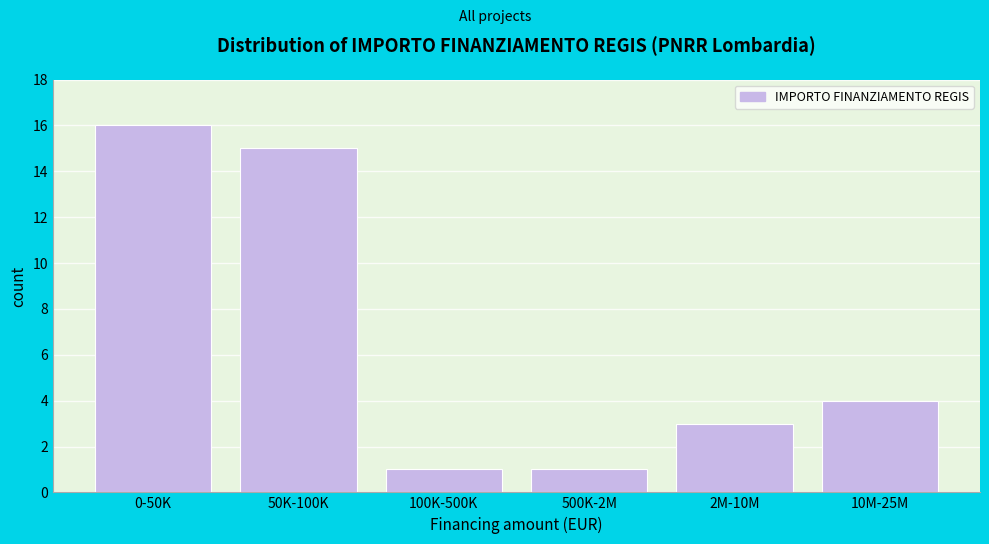

Reading left to right, extract all data points from this chart.

0-50K=16	50K-100K=15	100K-500K=1	500K-2M=1	2M-10M=3	10M-25M=4